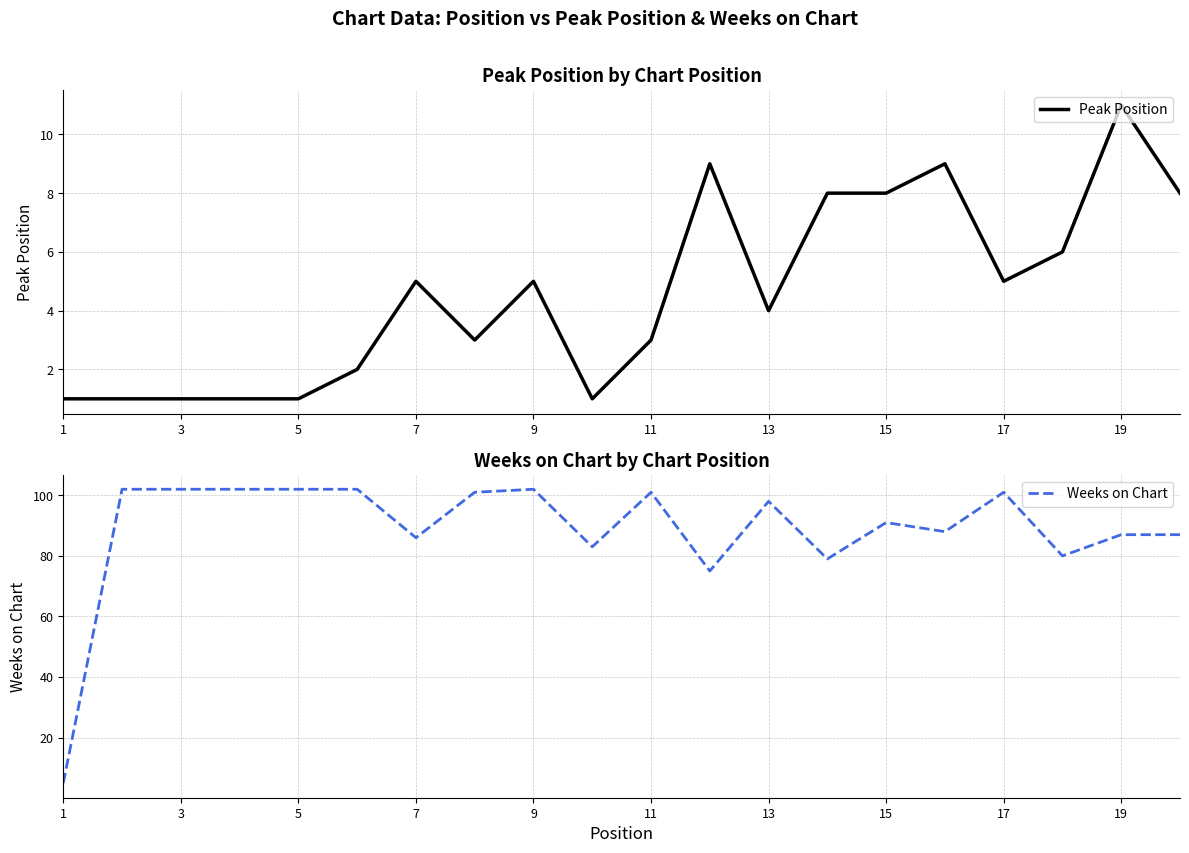

The value of Weeks on Chart at 13 is 47. True or false?

False